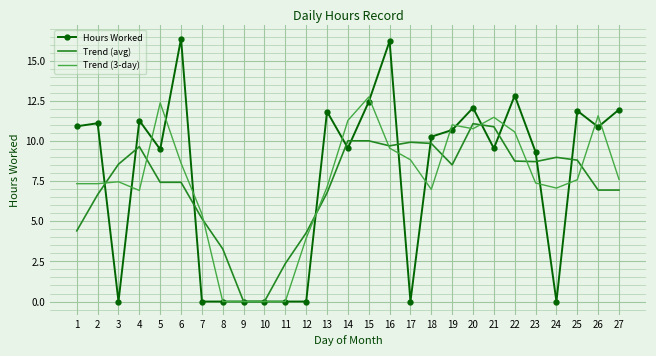

What are all the series names shown in the legend?

Hours Worked, Trend (avg), Trend (3-day)